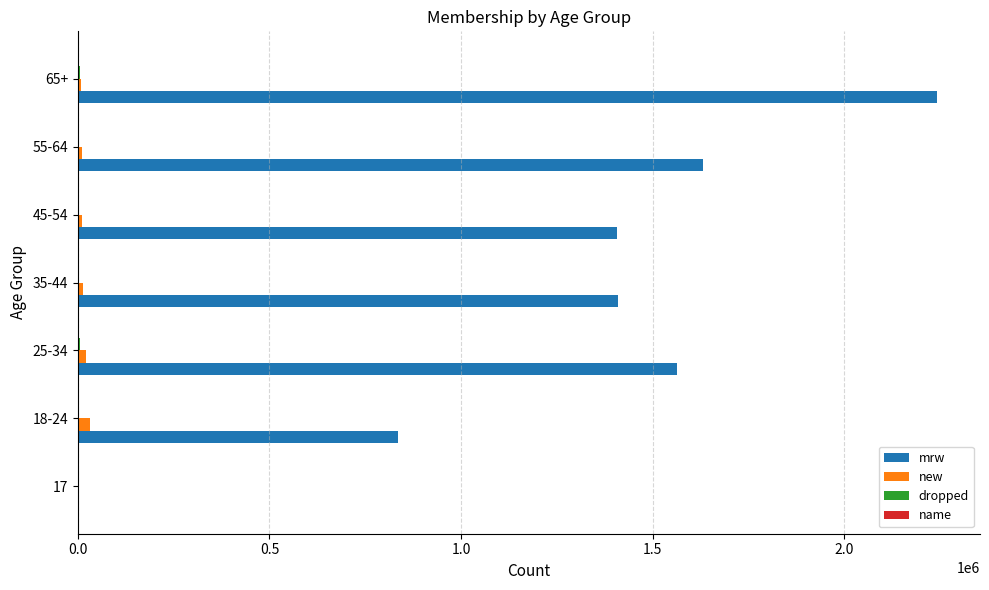

What is the greatest value displayed?

2242723